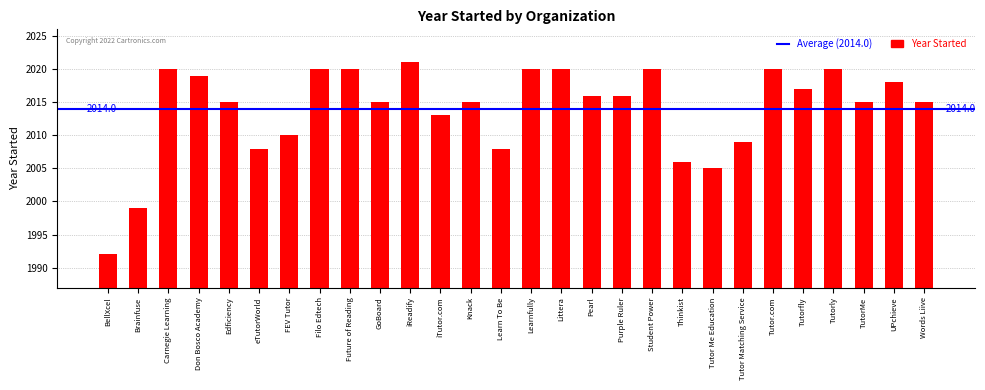

Reading right to left, list all the values displayed in this chart.

Words Liive=2015	UPchieve=2018	TutorMe=2015	Tutorly=2020	Tutorfly=2017	Tutor.com=2020	Tutor Matching Service=2009	Tutor Me Education=2005	Thinkist=2006	Student Power=2020	Purple Ruler=2016	Pearl=2016	Littera=2020	Learnfully=2020	Learn To Be=2008	Knack=2015	iTutor.com=2013	iReadify=2021	GoBoard=2015	Future of Reading=2020	Filo Edtech=2020	FEV Tutor=2010	eTutorWorld=2008	Edficiency=2015	Don Bosco Academy=2019	Carnegie Learning=2020	Brainfuse=1999	BellXcel=1992